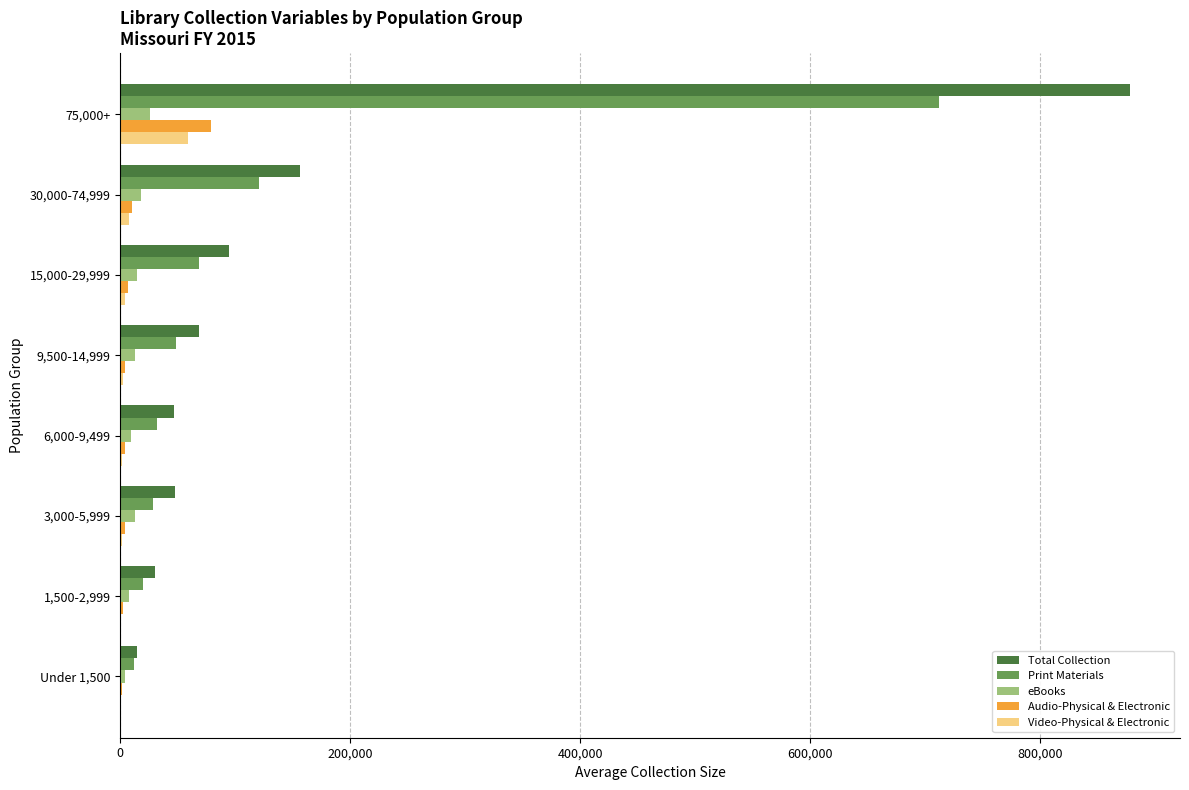

How many data points in Total Collection are above 68754?

4